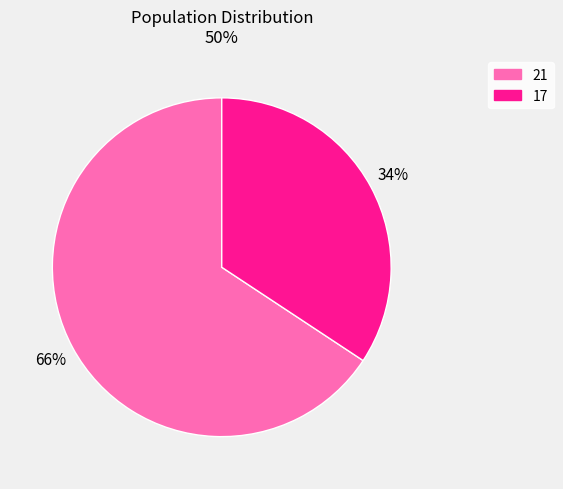

Count the number of slices in the pie.

2